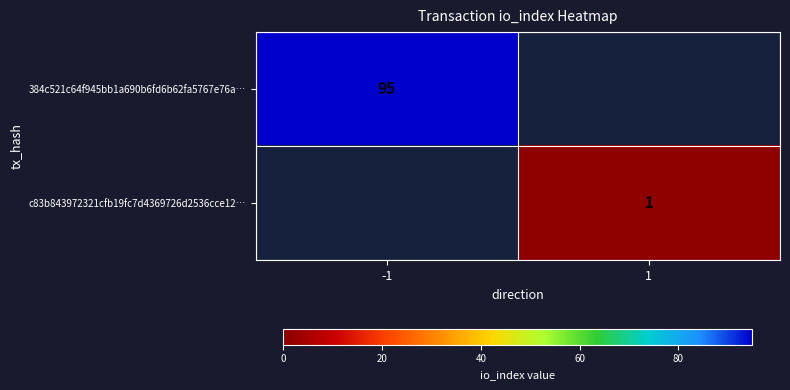

What is the greatest value displayed?

95.0